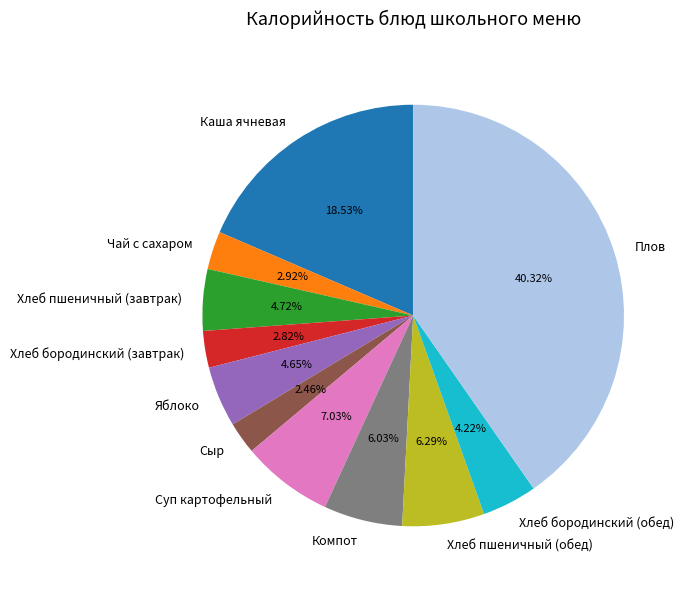

To the nearest percent, what is the combined percentage of Сыр and Каша ячневая?

21%